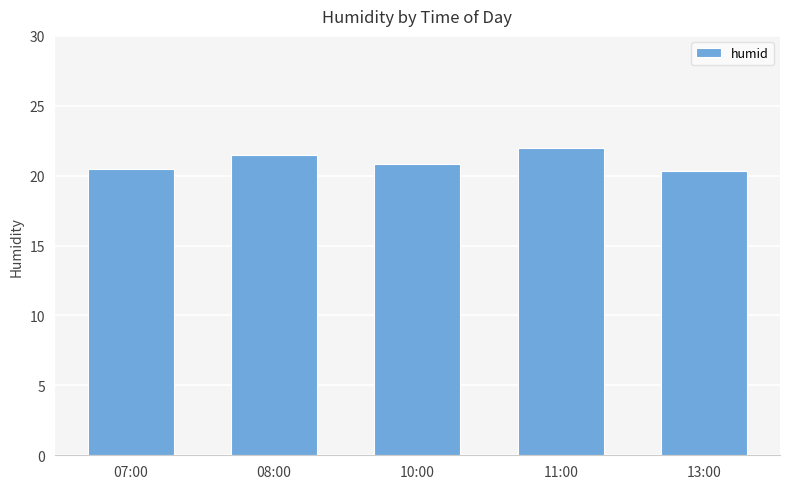

Reading left to right, list all the values displayed in this chart.

07:00=20.5	08:00=21.5	10:00=20.8	11:00=22.0	13:00=20.3